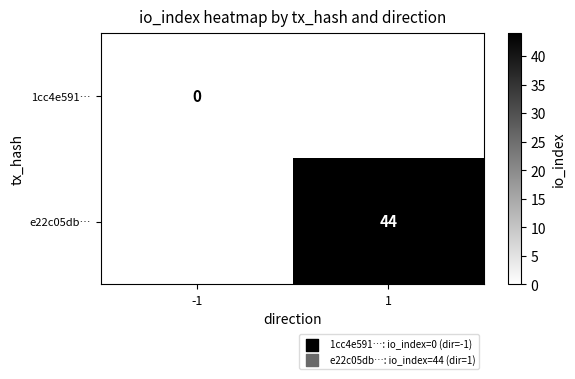

True or false: e22c05db… has a value of 60 at 1.

False